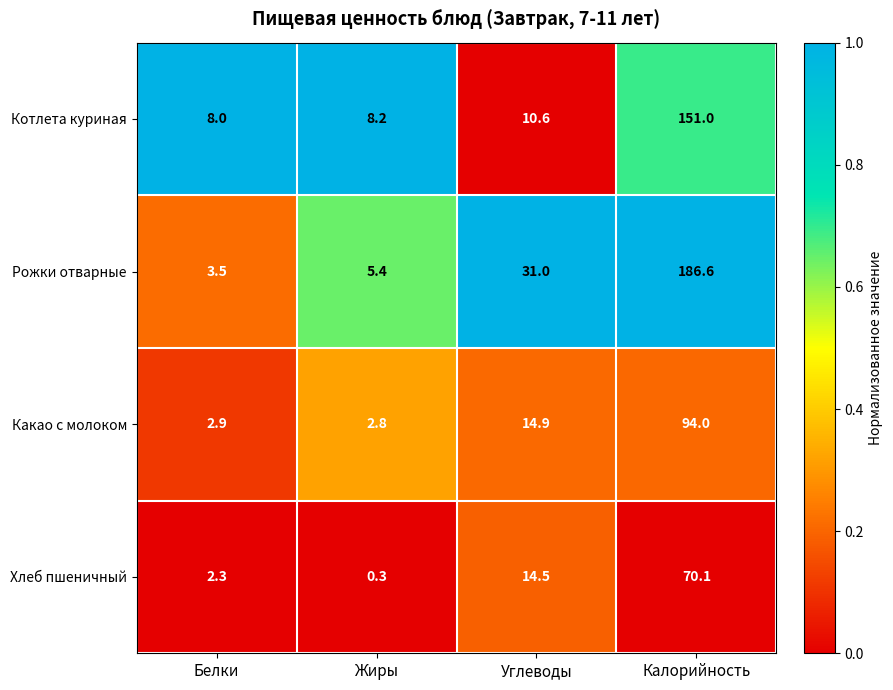

What value does the Котлета куриная series have at Жиры?

8.2